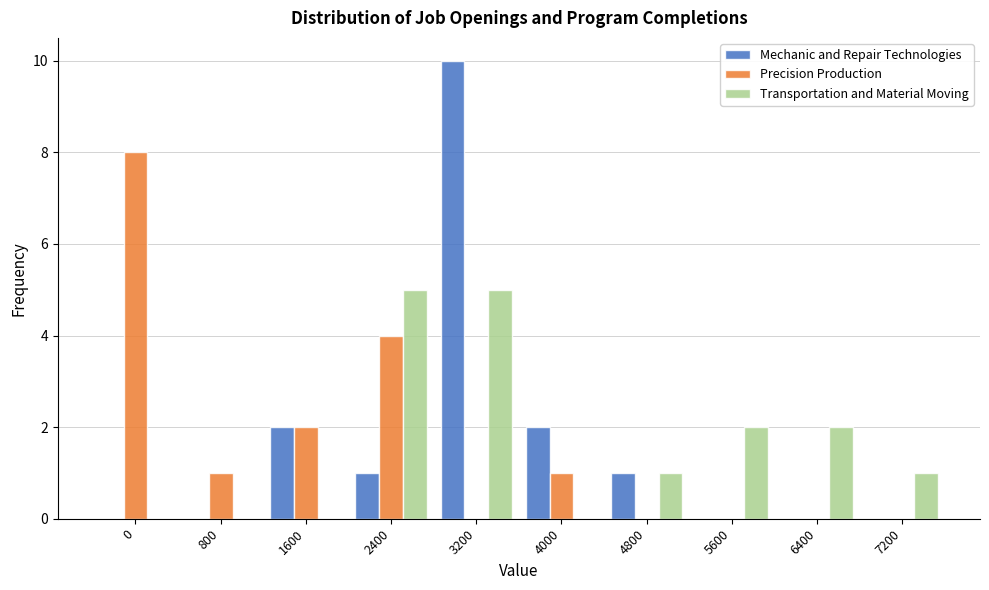

Reading left to right, transcribe all the data shown in this chart.

Mechanic and Repair Technologies: 0=0	800=0	1600=2	2400=1	3200=10	4000=2	4800=1	5600=0	6400=0	7200=0
Precision Production: 0=8	800=1	1600=2	2400=4	3200=0	4000=1	4800=0	5600=0	6400=0	7200=0
Transportation and Material Moving: 0=0	800=0	1600=0	2400=5	3200=5	4000=0	4800=1	5600=2	6400=2	7200=1